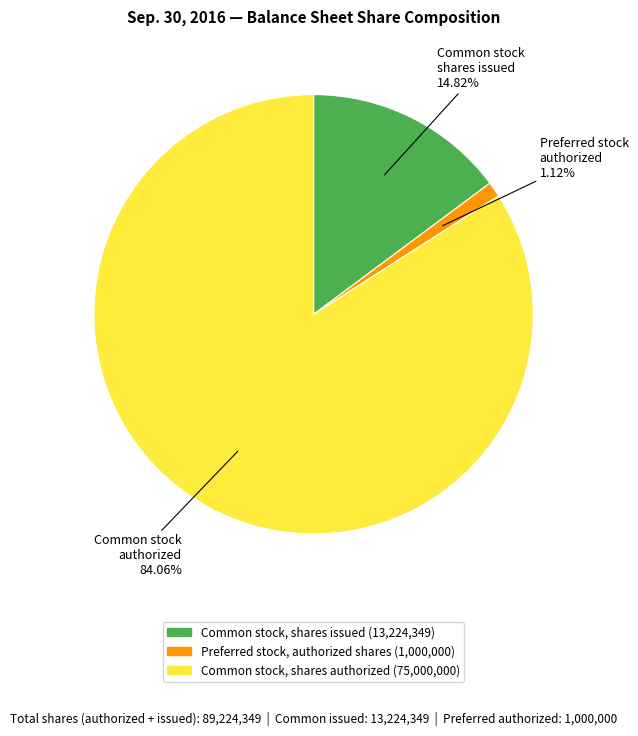

Is there any slice that represents more than half of the pie?

Yes